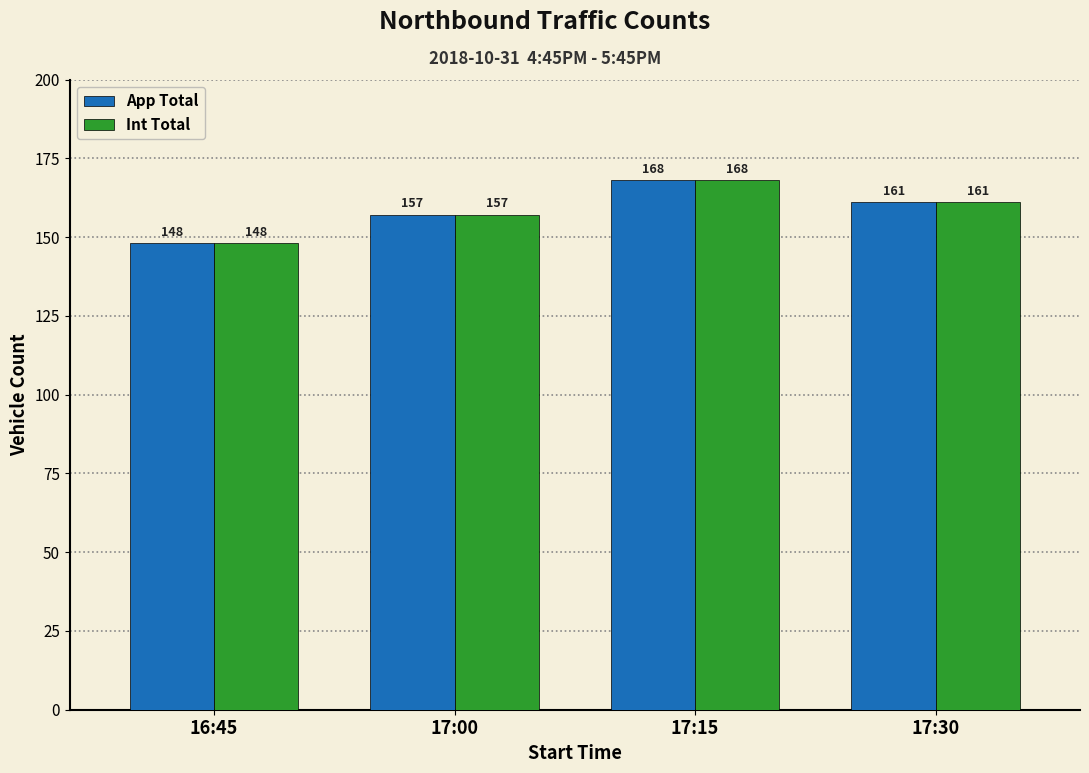

Rank the categories by App Total value from highest to lowest.

17:15, 17:30, 17:00, 16:45